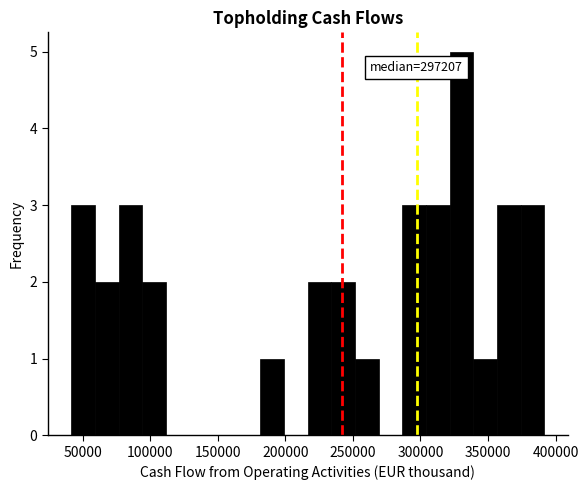

Read against the x-axis, roughly where is the centre of the tallest bar?

330000